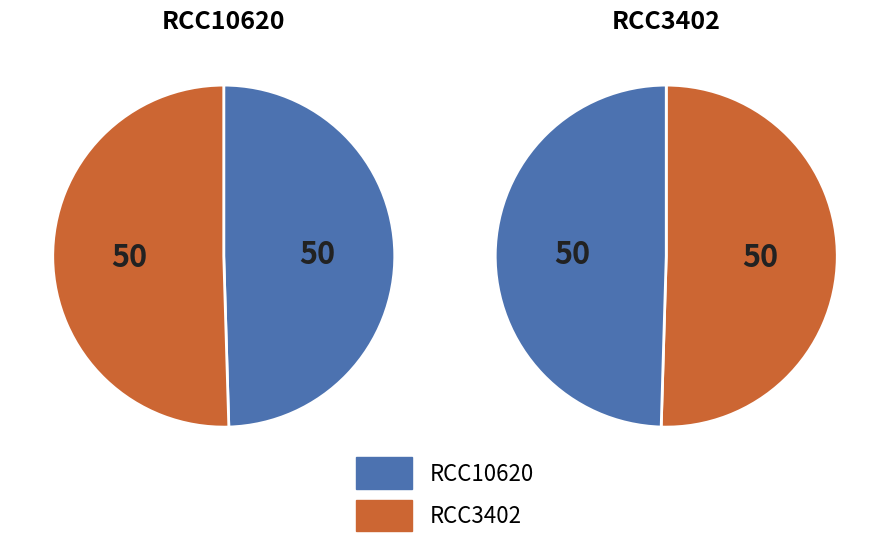

Is RCC3402 the majority of the pie?

Yes